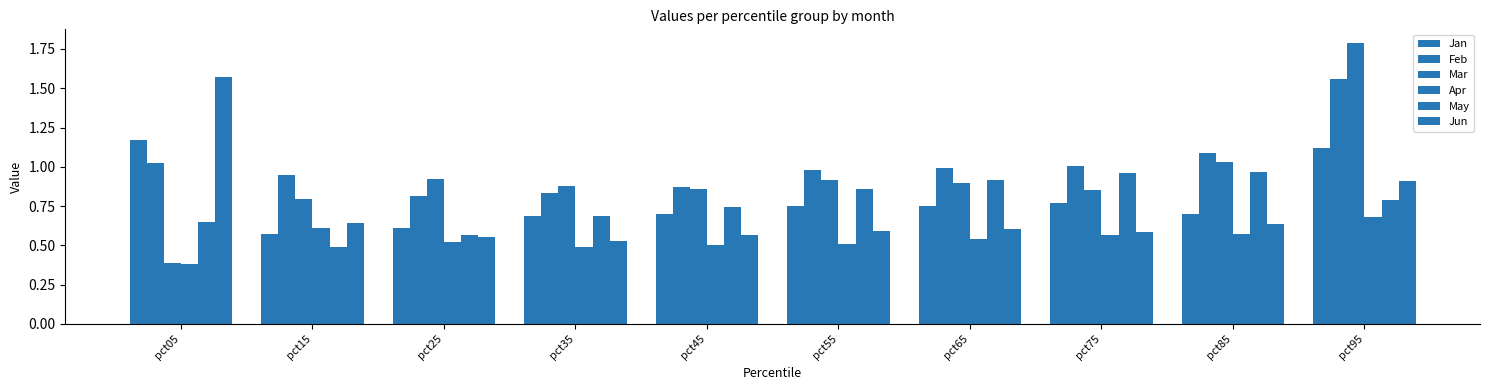

What is the spread (max minus min) of values at pct15?

0.5